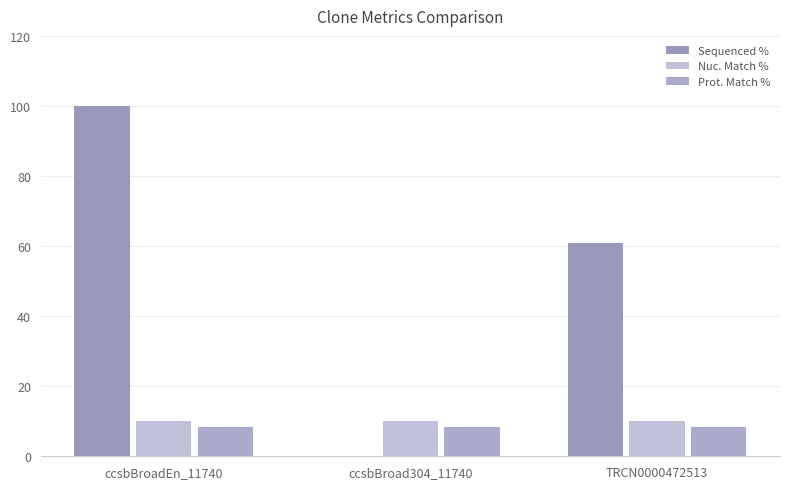

What is the total value across all series at TRCN0000472513?

79.4